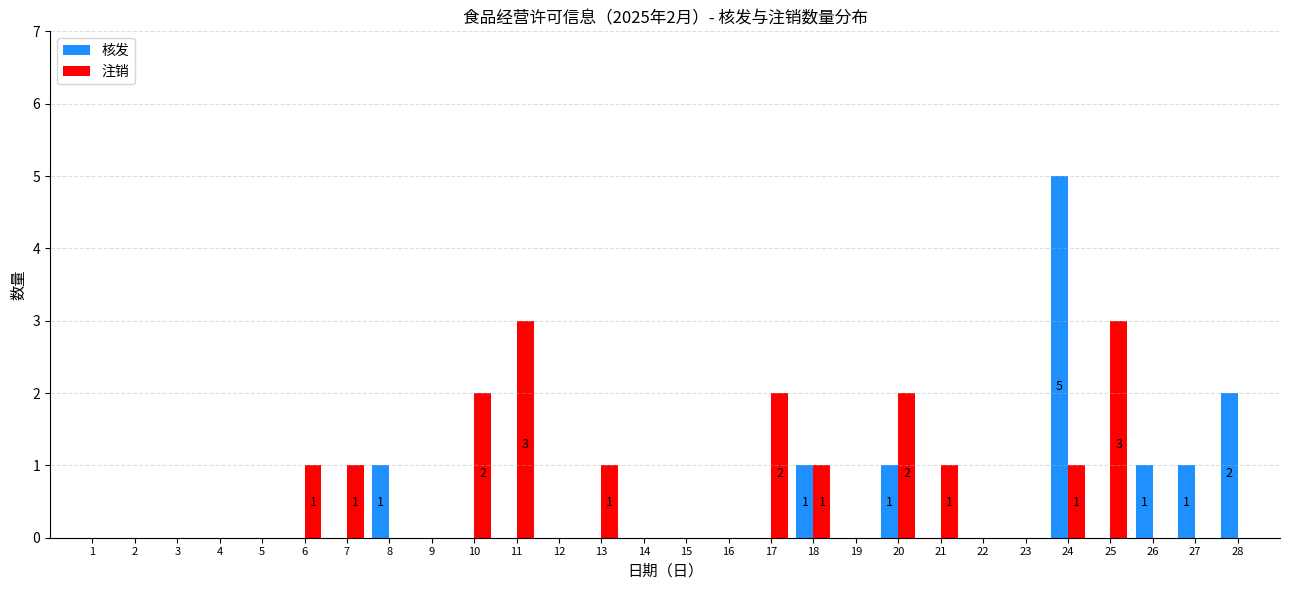

Which series changed the most between 18 and 25?

注销